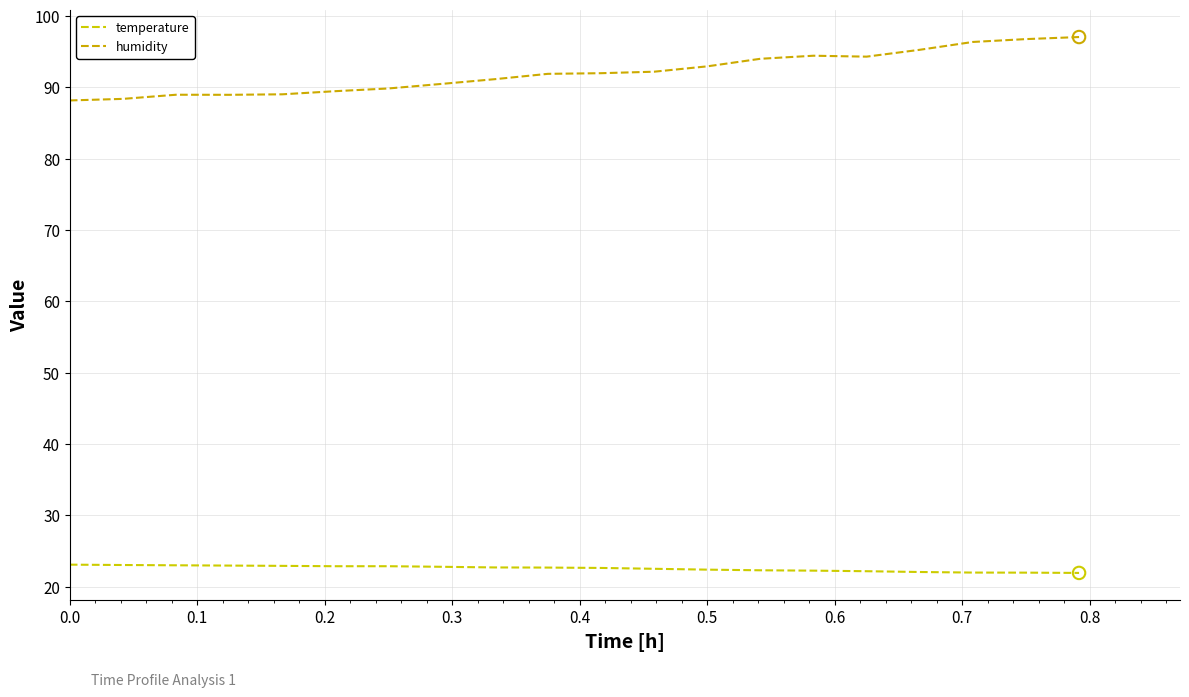

At how many categories does at least one series exceed 31?

20